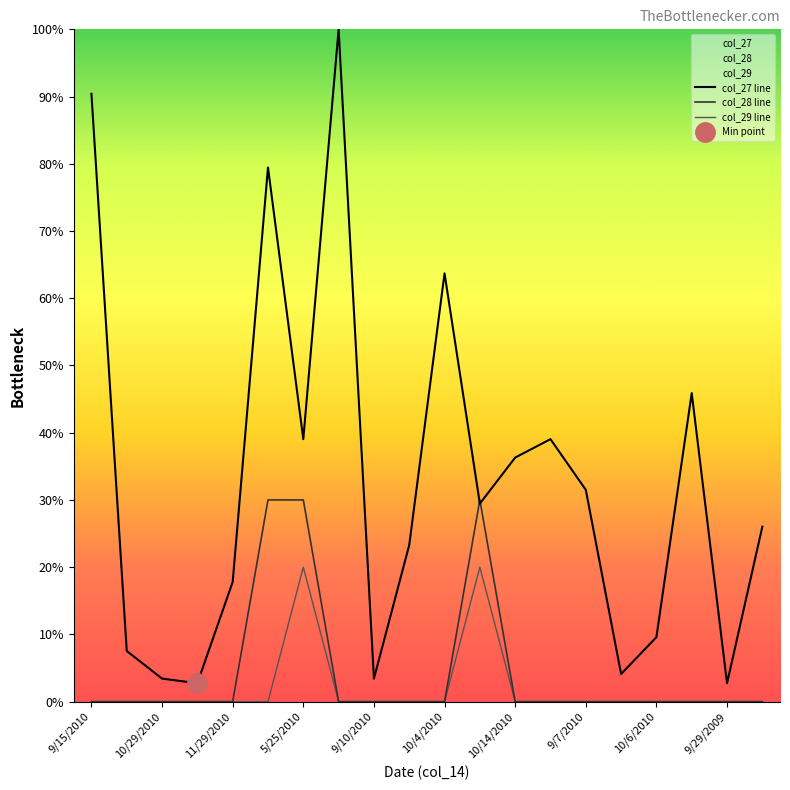

Between 15 and 19, which is larger?

19